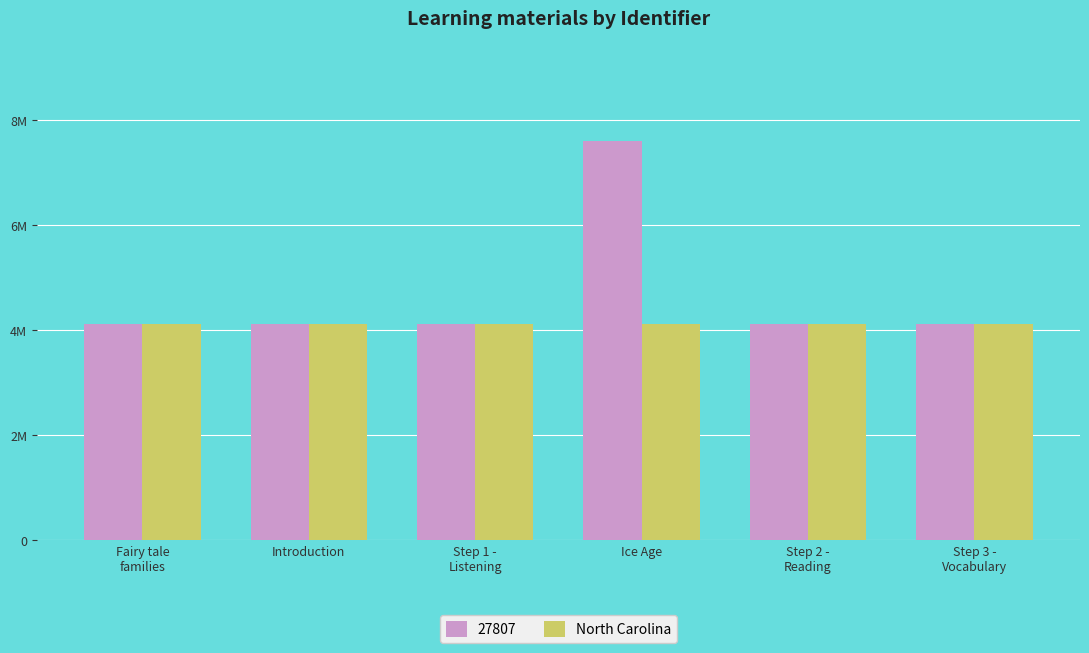

What are all the series names shown in the legend?

27807, North Carolina